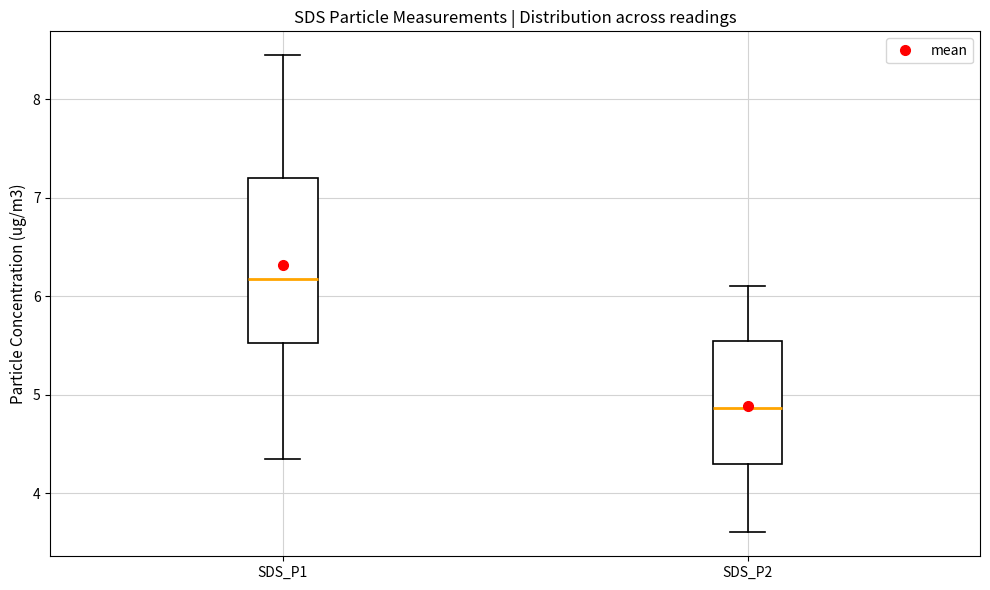

Which box has the lowest median line?

SDS_P2